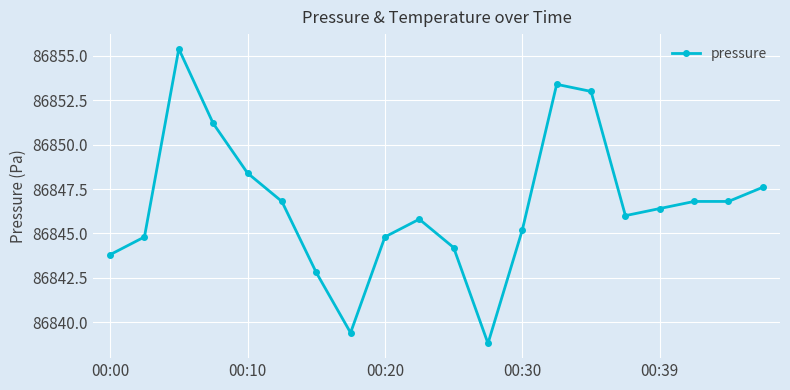

What is the value of the 3rd point from the left?

86855.4